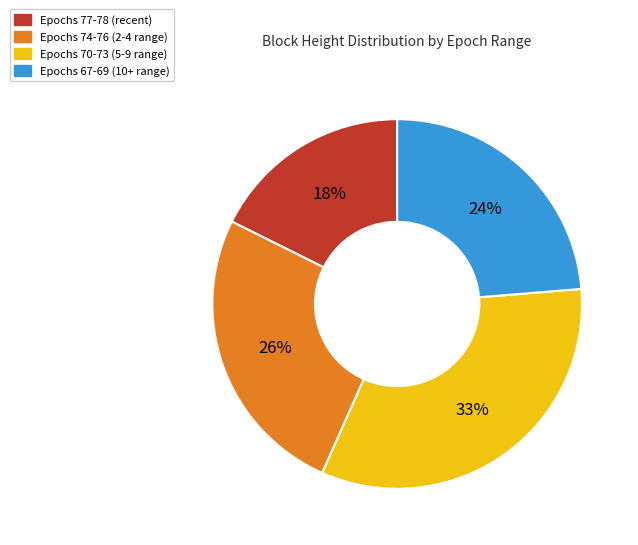

To the nearest percent, what is the average slice percentage?

25%